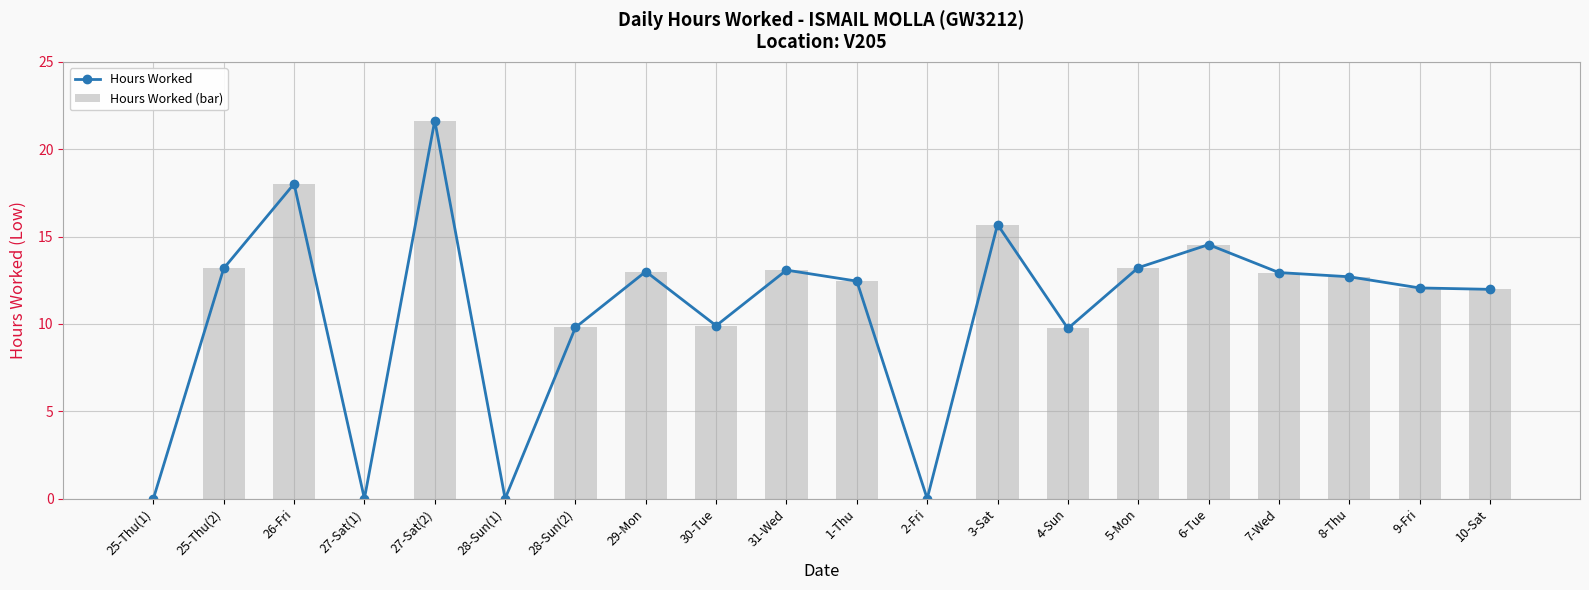

Rank the series by their maximum value, from highest to lowest.

Hours Worked, Hours Worked (bar)